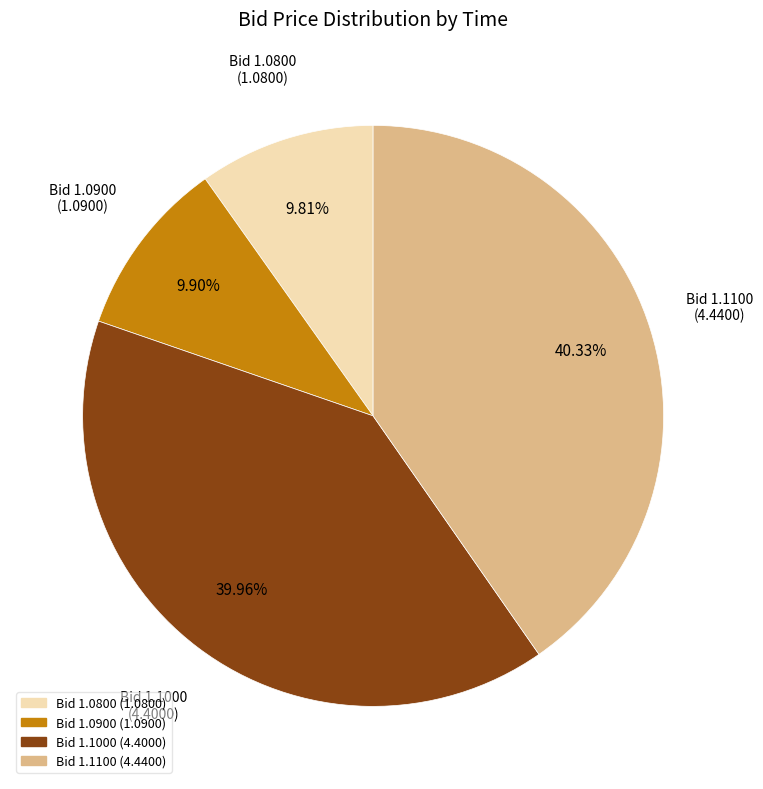

Is there a majority slice in this chart?

No